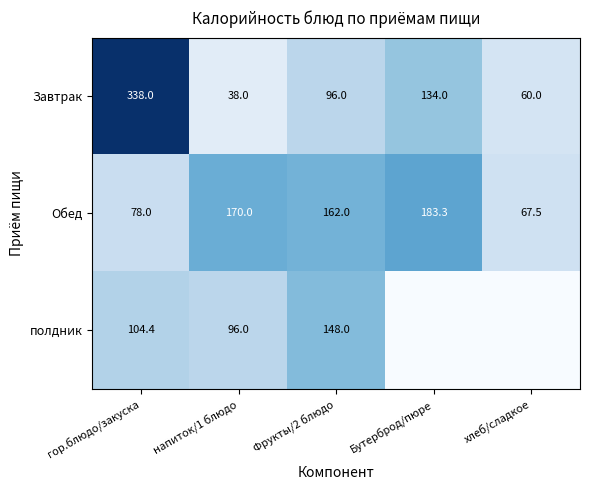

What is the spread (max minus min) of values at хлеб/сладкое?

67.5